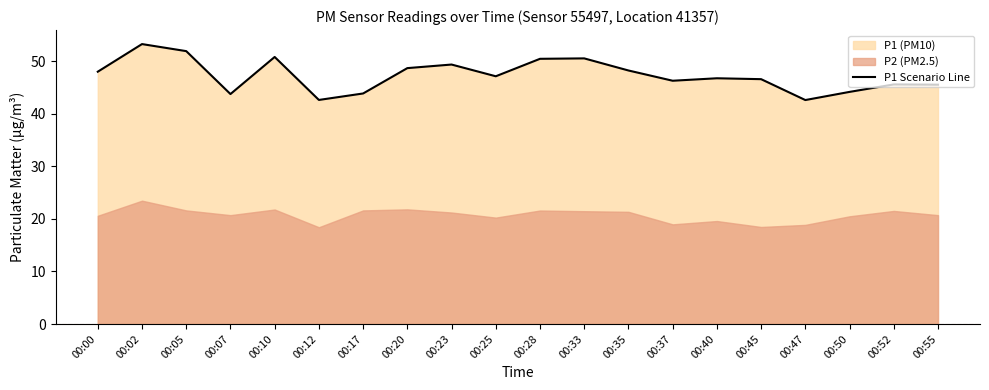

List the labels in order of value, smallest first.

00:47, 00:12, 00:07, 00:17, 00:50, 00:55, 00:52, 00:37, 00:45, 00:40, 00:25, 00:00, 00:35, 00:20, 00:23, 00:28, 00:33, 00:10, 00:05, 00:02